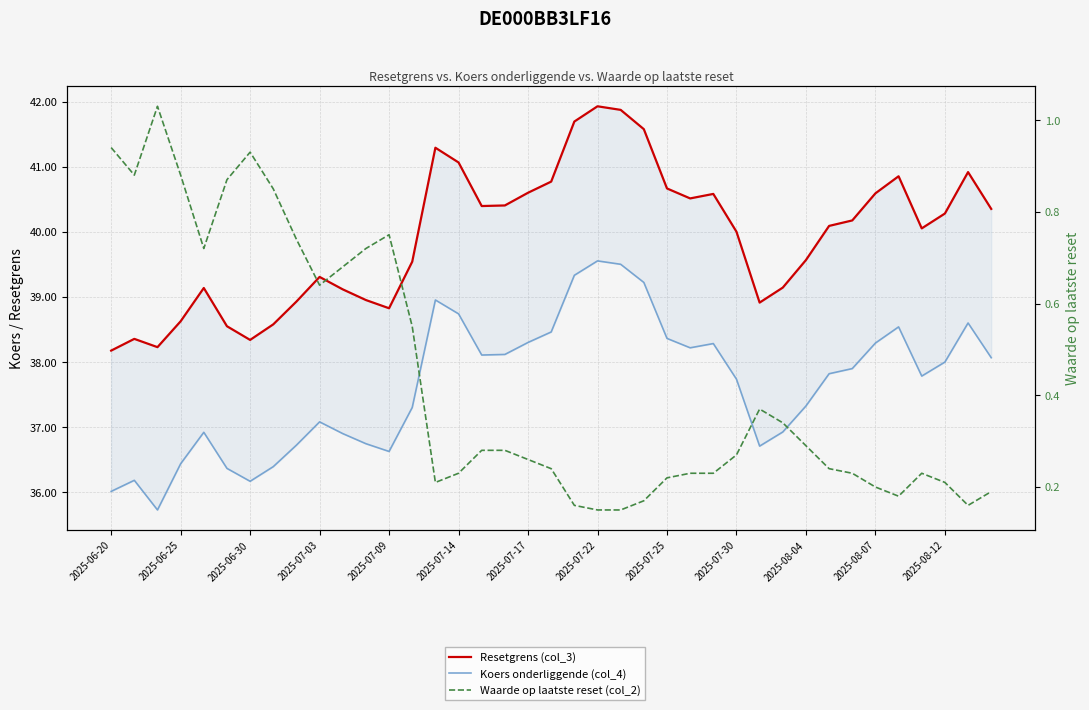

Which series has the widest spread of values?

Koers onderliggende (col_4)